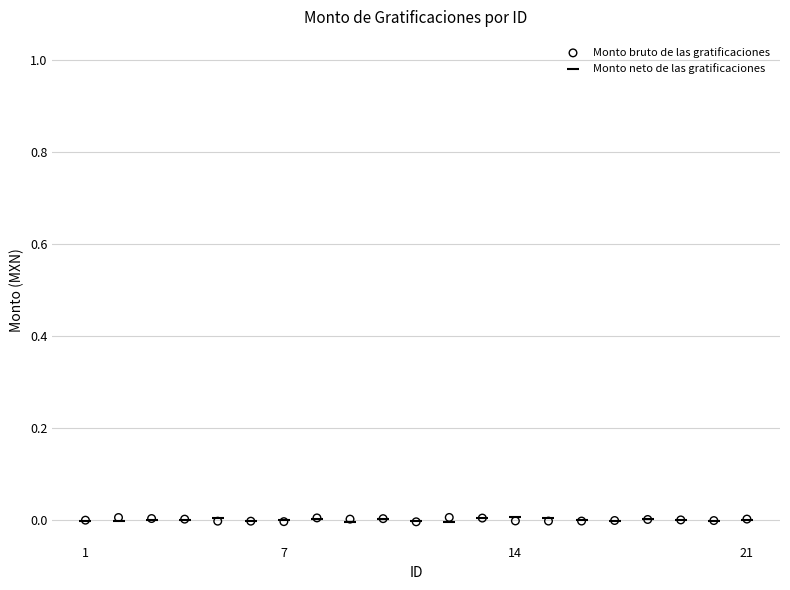

What are all the series names shown in the legend?

Monto bruto de las gratificaciones, Monto neto de las gratificaciones